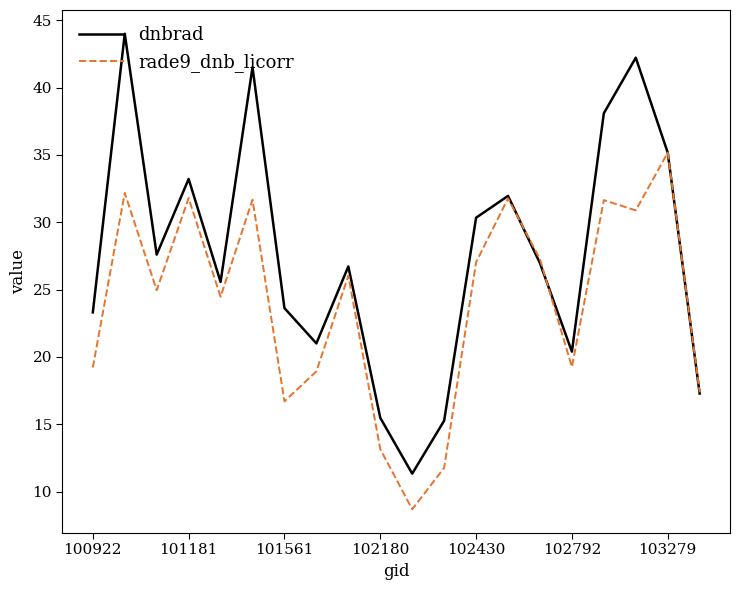

Which series has the largest total across all categories?

dnbrad